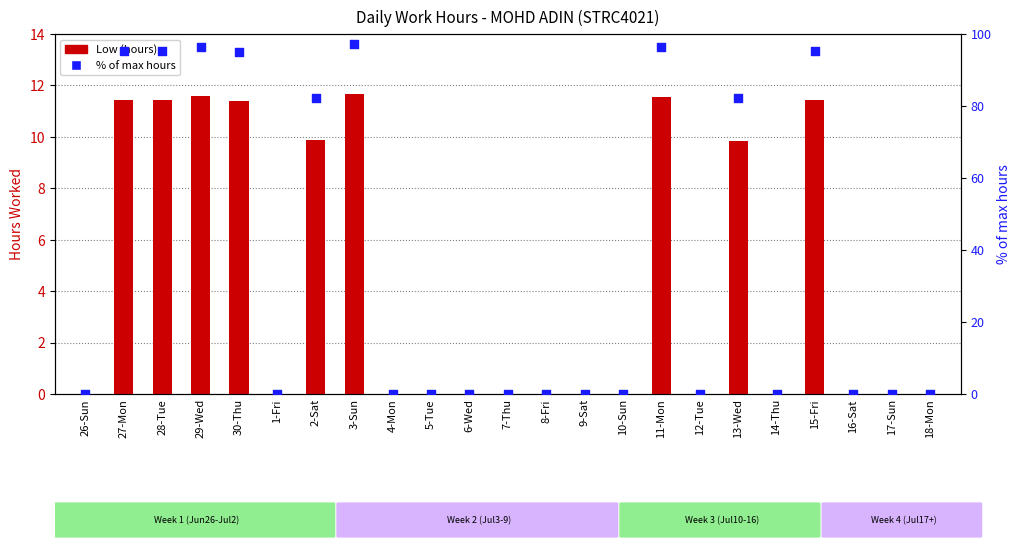

At which category is the sum across all series the highest?

3-Sun